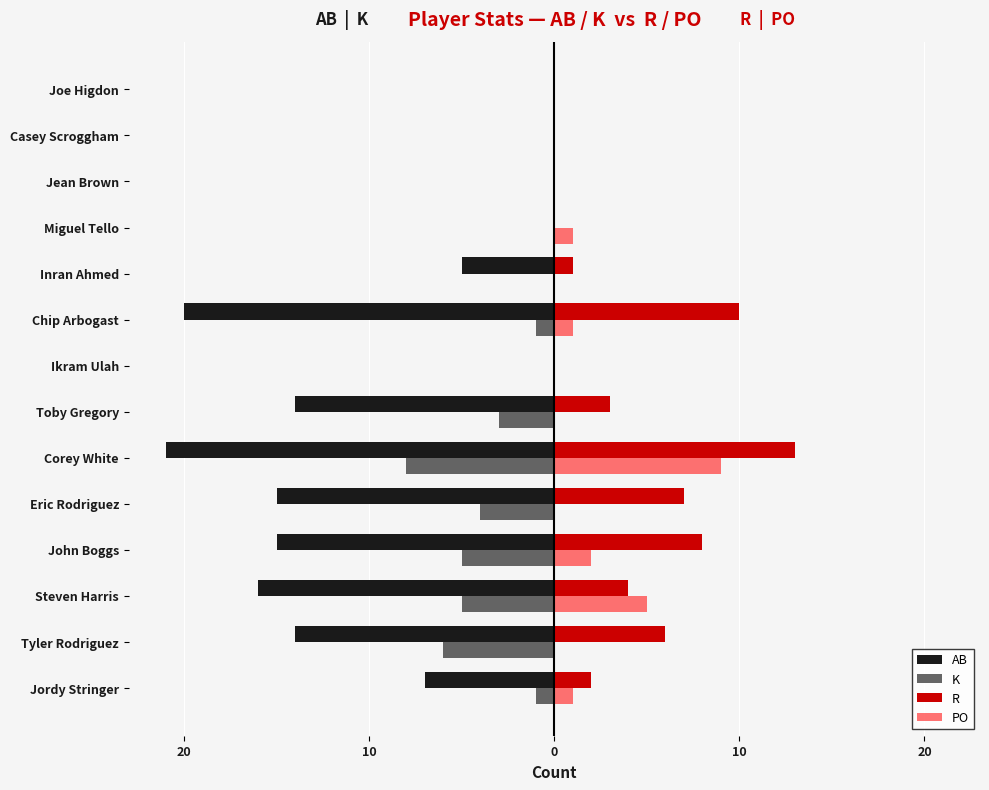

What are all the series names shown in the legend?

AB, K, R, PO